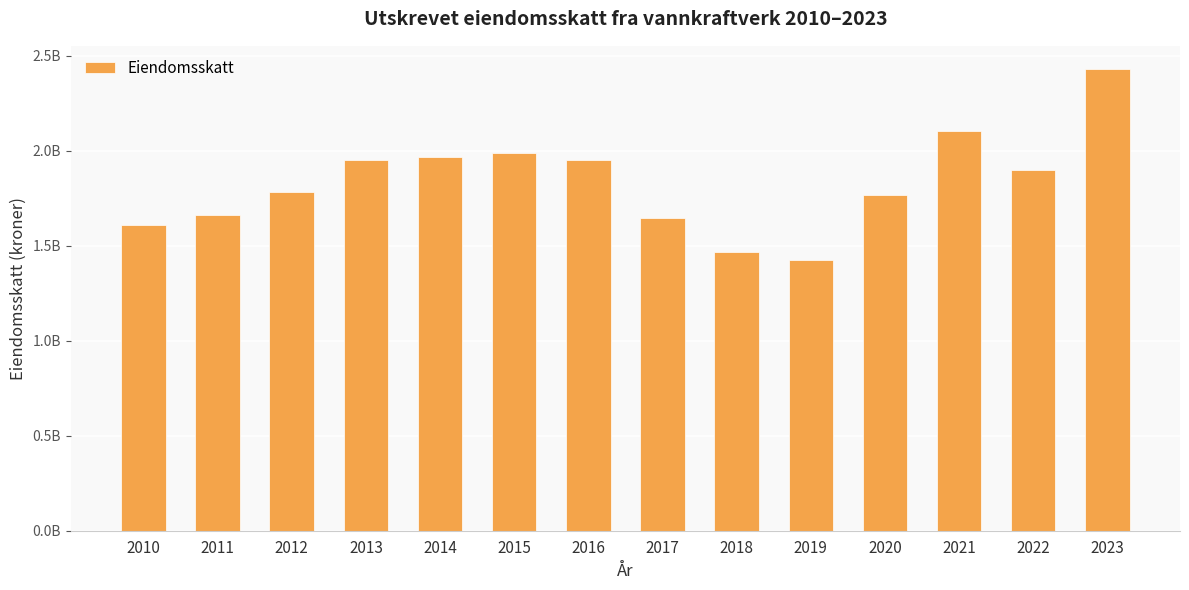

Does the chart contain any negative values?

No